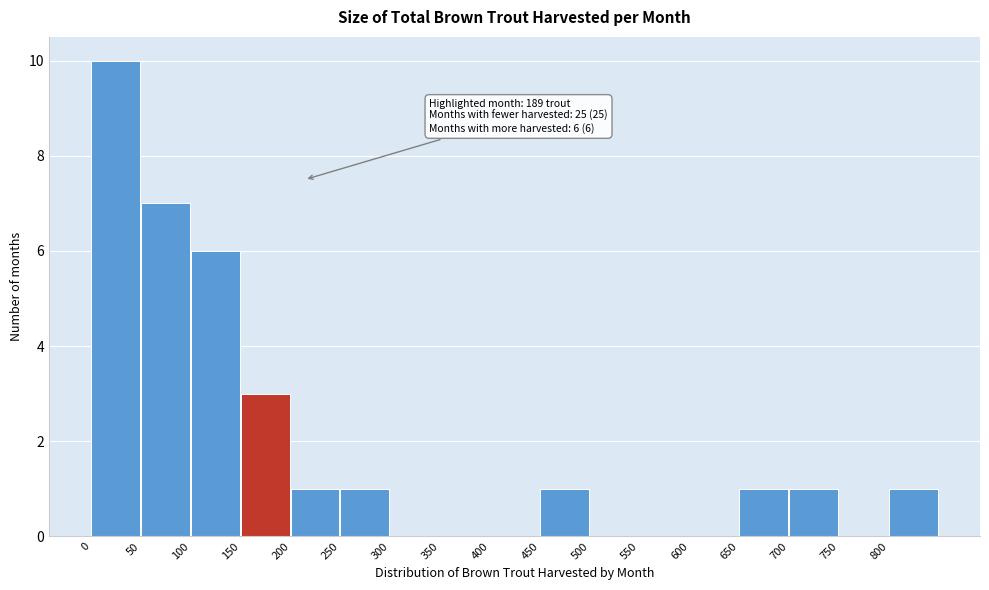

Which range on the x-axis has the tallest bar?

0 to 50